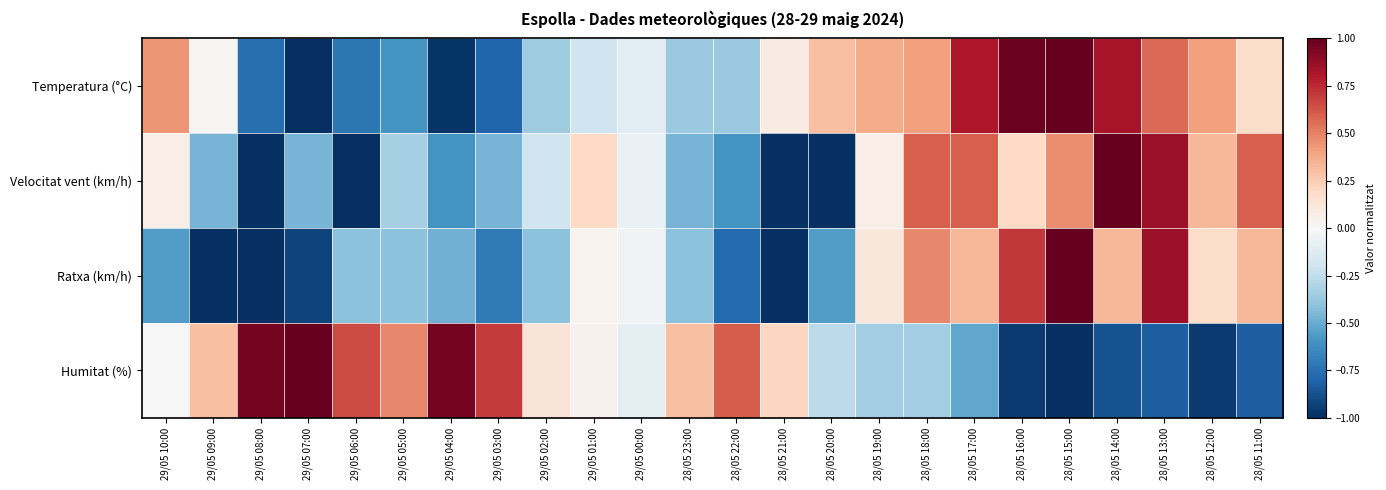

Reading left to right, extract all data points from this chart.

Temperatura (°C): 29/05 10:00=0.4	29/05 09:00=0.0	29/05 08:00=-0.8	29/05 07:00=-1.0	29/05 06:00=-0.7	29/05 05:00=-0.6	29/05 04:00=-1.0	29/05 03:00=-0.8	29/05 02:00=-0.4	29/05 01:00=-0.2	29/05 00:00=-0.1	28/05 23:00=-0.4	28/05 22:00=-0.4	28/05 21:00=0.1	28/05 20:00=0.3	28/05 19:00=0.4	28/05 18:00=0.4	28/05 17:00=0.8	28/05 16:00=1.0	28/05 15:00=1.0	28/05 14:00=0.8	28/05 13:00=0.6	28/05 12:00=0.4	28/05 11:00=0.2
Velocitat vent (km/h): 29/05 10:00=0.1	29/05 09:00=-0.5	29/05 08:00=-1.0	29/05 07:00=-0.5	29/05 06:00=-1.0	29/05 05:00=-0.3	29/05 04:00=-0.6	29/05 03:00=-0.5	29/05 02:00=-0.2	29/05 01:00=0.2	29/05 00:00=-0.1	28/05 23:00=-0.5	28/05 22:00=-0.6	28/05 21:00=-1.0	28/05 20:00=-1.0	28/05 19:00=0.1	28/05 18:00=0.6	28/05 17:00=0.6	28/05 16:00=0.2	28/05 15:00=0.5	28/05 14:00=1.0	28/05 13:00=0.9	28/05 12:00=0.3	28/05 11:00=0.6
Ratxa (km/h): 29/05 10:00=-0.6	29/05 09:00=-1.0	29/05 08:00=-1.0	29/05 07:00=-0.9	29/05 06:00=-0.4	29/05 05:00=-0.4	29/05 04:00=-0.5	29/05 03:00=-0.7	29/05 02:00=-0.4	29/05 01:00=0.0	29/05 00:00=-0.0	28/05 23:00=-0.4	28/05 22:00=-0.8	28/05 21:00=-1.0	28/05 20:00=-0.6	28/05 19:00=0.1	28/05 18:00=0.5	28/05 17:00=0.3	28/05 16:00=0.7	28/05 15:00=1.0	28/05 14:00=0.3	28/05 13:00=0.9	28/05 12:00=0.2	28/05 11:00=0.3
Humitat (%): 29/05 10:00=0.0	29/05 09:00=0.3	29/05 08:00=1.0	29/05 07:00=1.0	29/05 06:00=0.7	29/05 05:00=0.5	29/05 04:00=1.0	29/05 03:00=0.7	29/05 02:00=0.1	29/05 01:00=0.0	29/05 00:00=-0.1	28/05 23:00=0.3	28/05 22:00=0.6	28/05 21:00=0.2	28/05 20:00=-0.3	28/05 19:00=-0.3	28/05 18:00=-0.3	28/05 17:00=-0.5	28/05 16:00=-1.0	28/05 15:00=-1.0	28/05 14:00=-0.9	28/05 13:00=-0.8	28/05 12:00=-1.0	28/05 11:00=-0.8